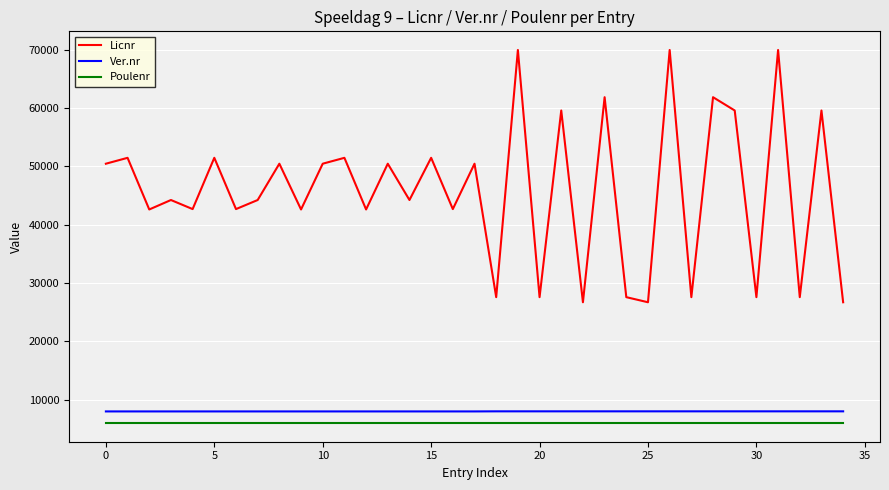

How many lines are shown in the chart?

3